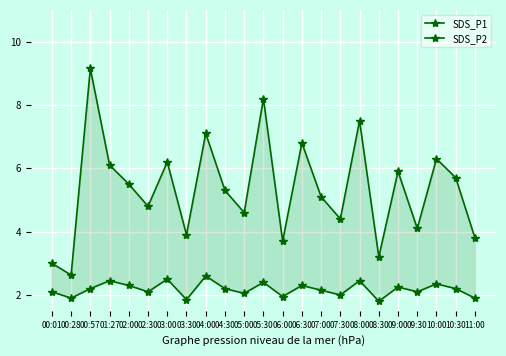

What is the sum of the SDS_P2 values at 02:30 and 03:30?

4.0